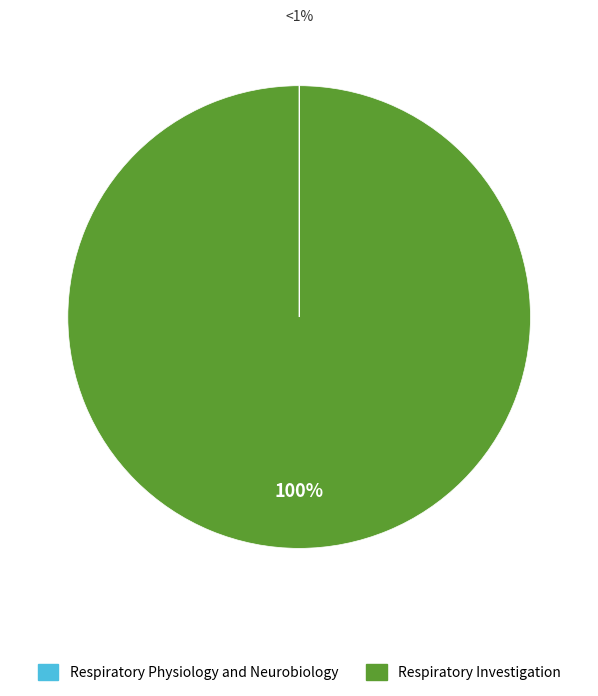

Combined, what portion of the pie is Respiratory Investigation and Respiratory Physiology and Neurobiology?

100.0%